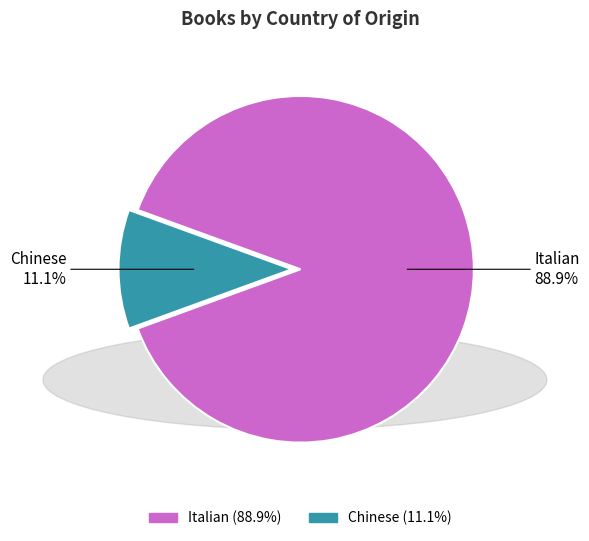

What is the total percentage of Italian and Chinese?

100.0%